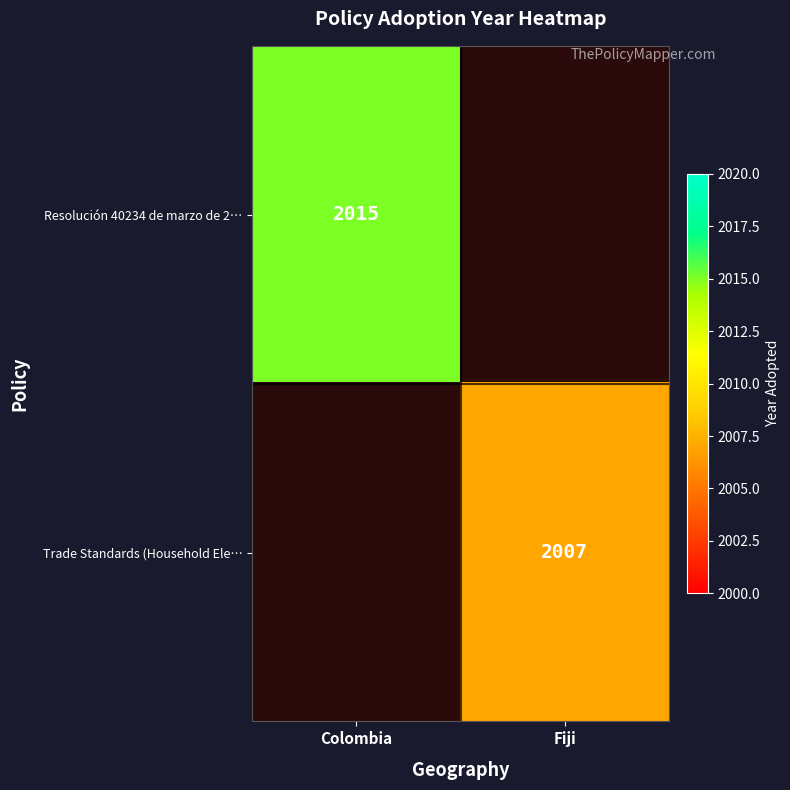

Which label corresponds to the smallest value in the chart?

Fiji